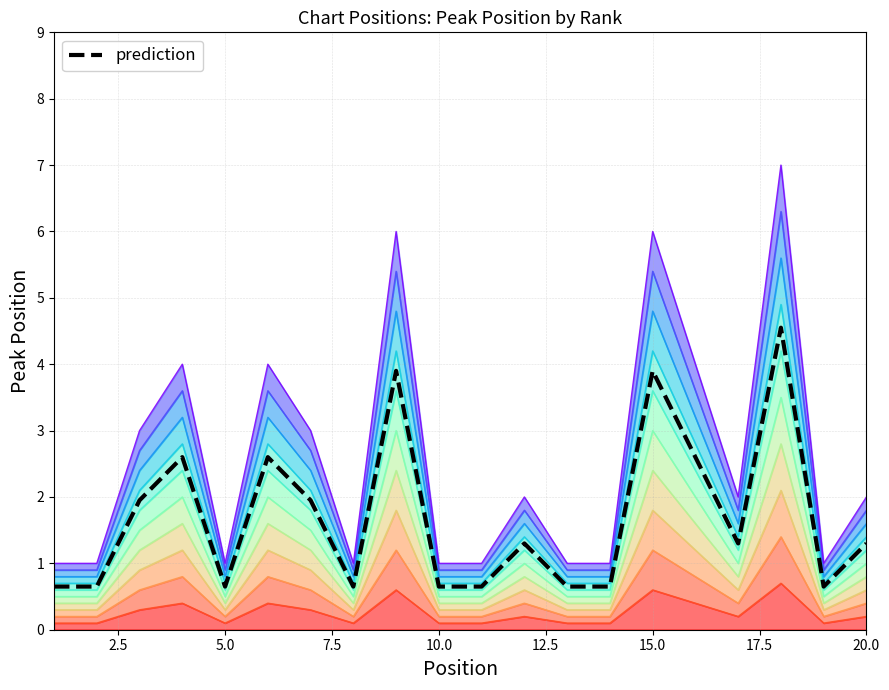

Count the number of categories in the chart.

20